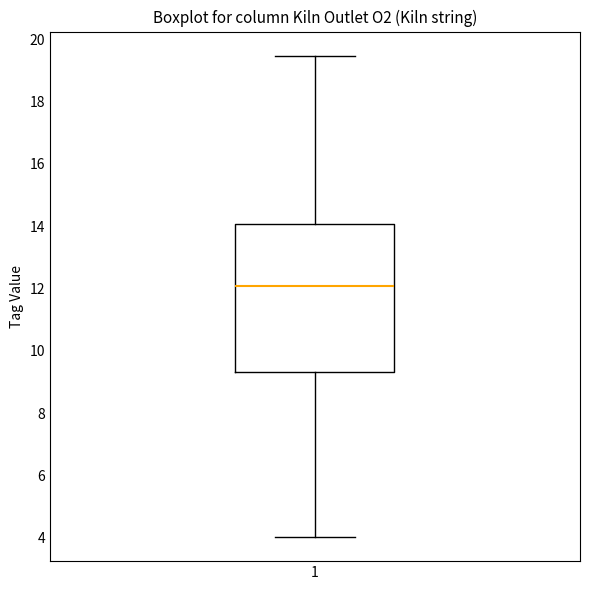

Read this box plot against the y-axis: the position of the median line, the range covered by the box, and the ends of both whiskers. The values are not printed on the chart, so give them approximately, as read against the axis.

median 12.0, box 9.4 to 14.0, whiskers 4.0 to 19.4